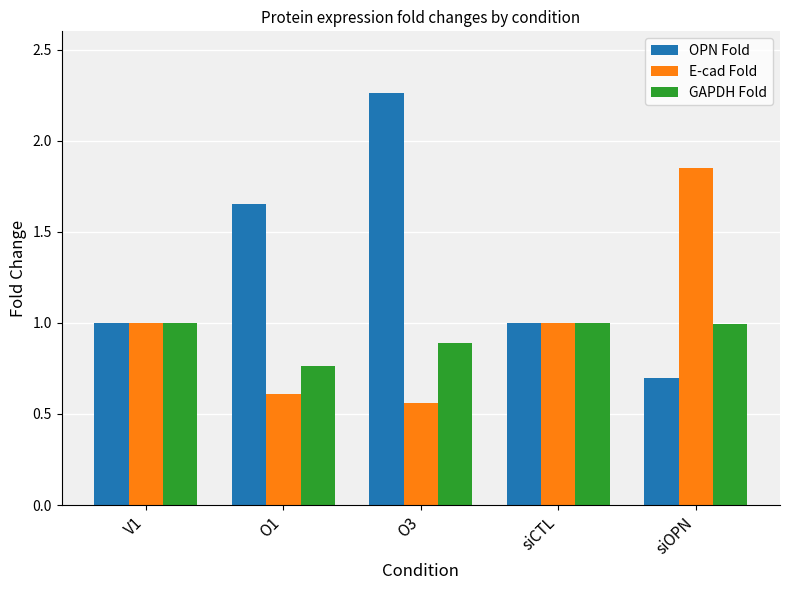

Count the number of categories in the chart.

5